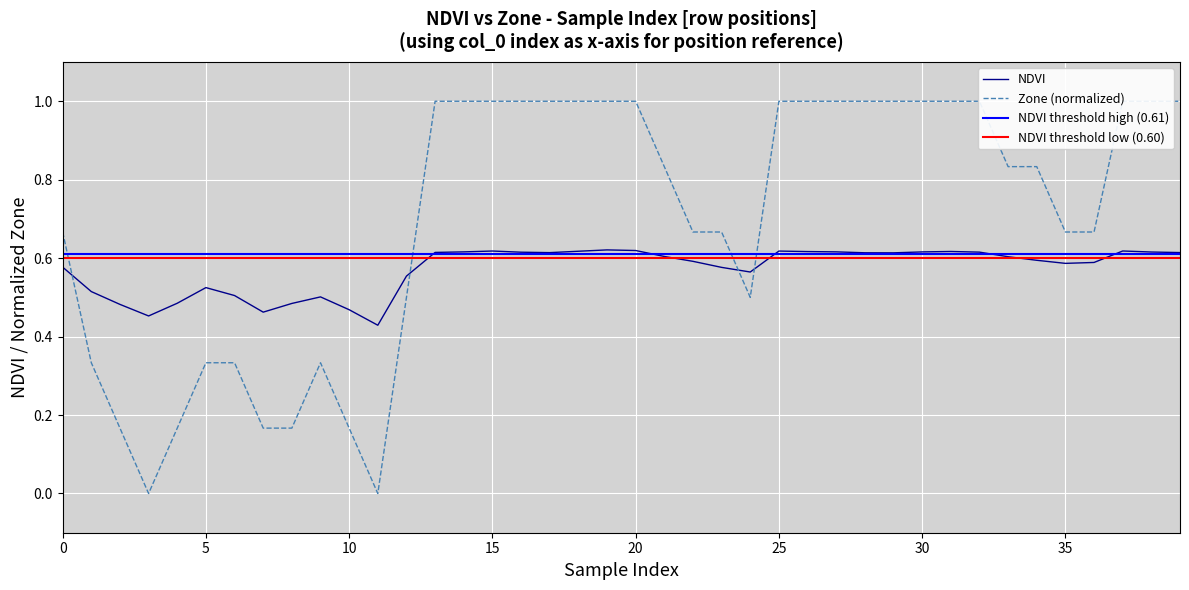

Which series has the largest total across all categories?

Zone